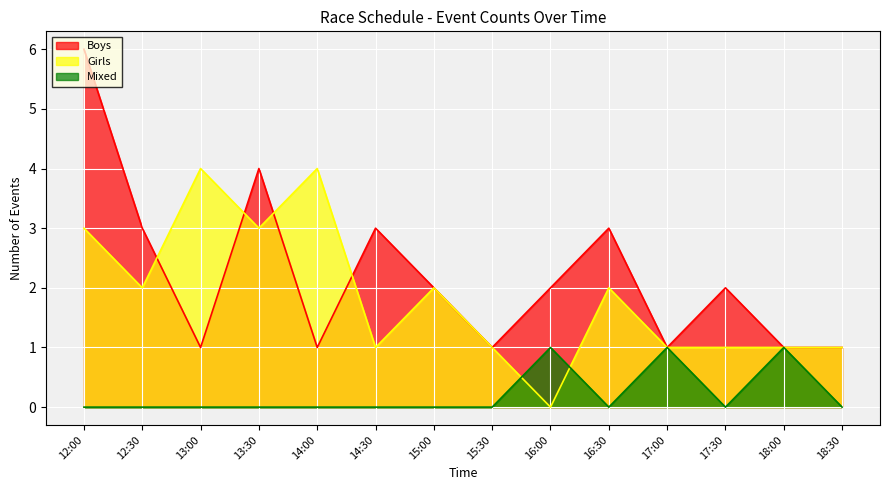

How many lines are shown in the chart?

3